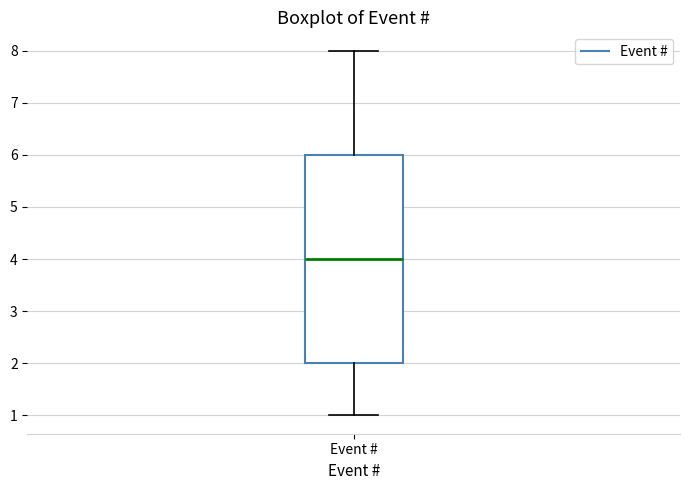

Read this box plot against the y-axis: the position of the median line, the range covered by the box, and the ends of both whiskers. The values are not printed on the chart, so give them approximately, as read against the axis.

median 4, box 2 to 6, whiskers 1 to 8